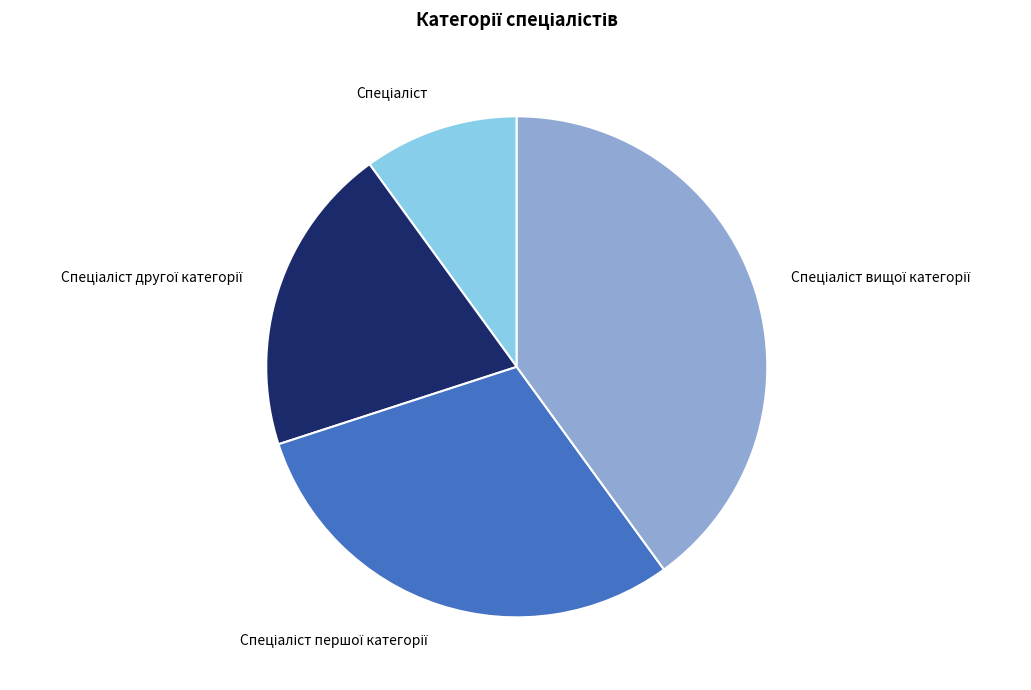

Is there any slice that represents more than half of the pie?

No